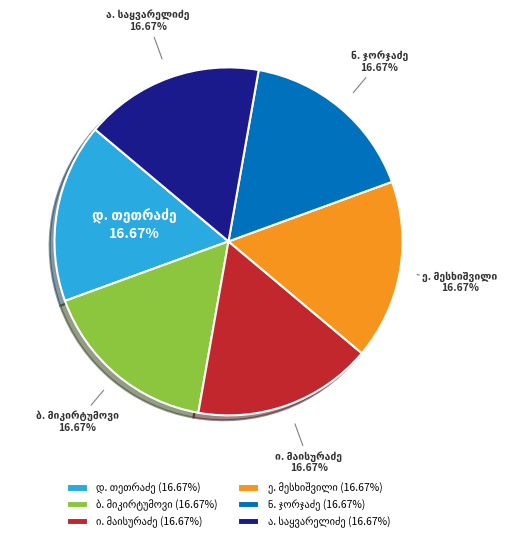

Does any single category account for the majority?

No